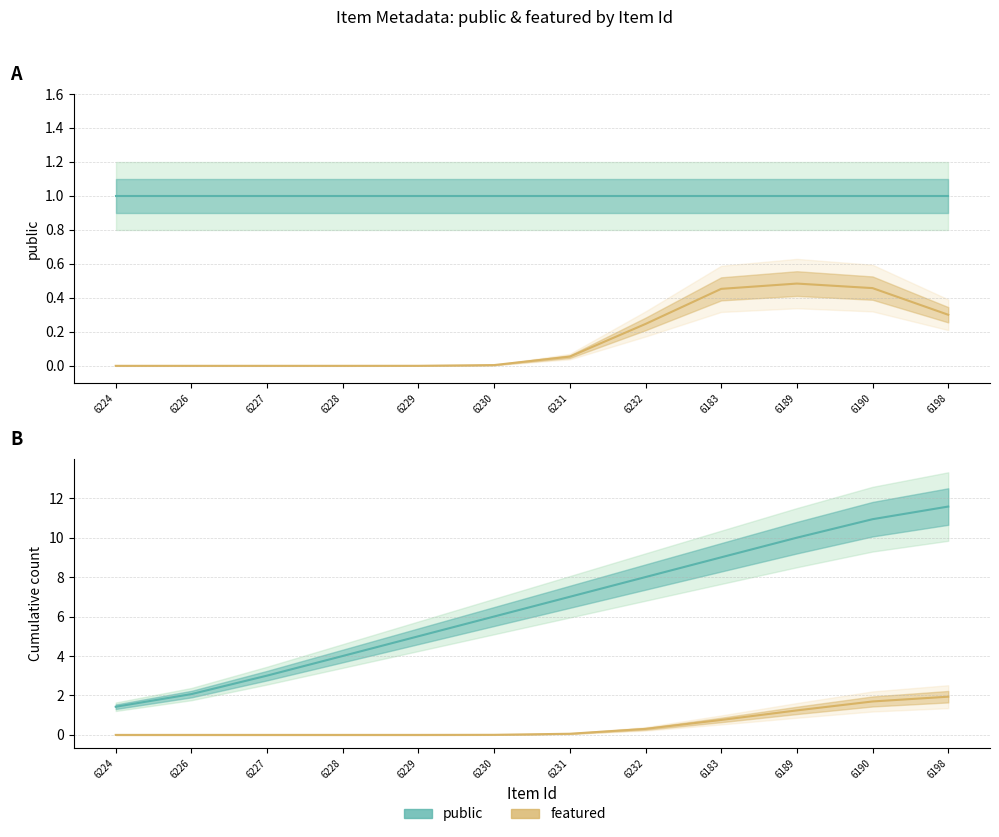

Which series has the largest total across all categories?

public (cumulative)